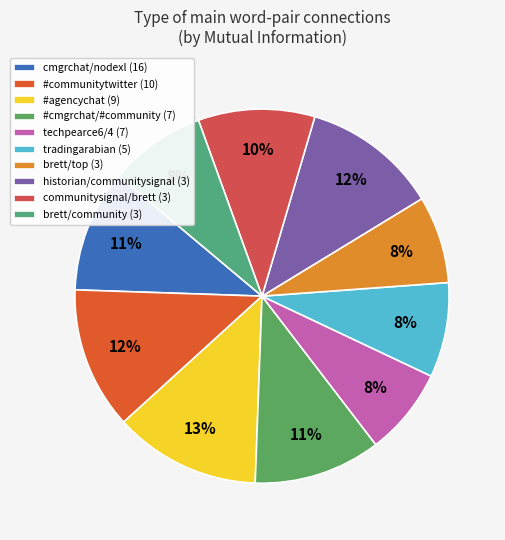

Rank the categories by value from lowest to highest.

brett/top (3), techpearce6/4 (7), tradingarabian (5), brett/community (3), communitysignal/brett (3), cmgrchat/nodexl (16), #cmgrchat/#community (7), historian/communitysignal (3), #communitytwitter (10), #agencychat (9)